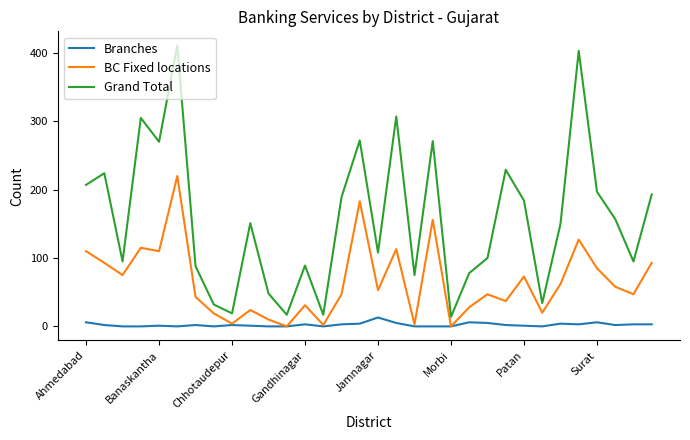

Which series has the widest spread of values?

Grand Total